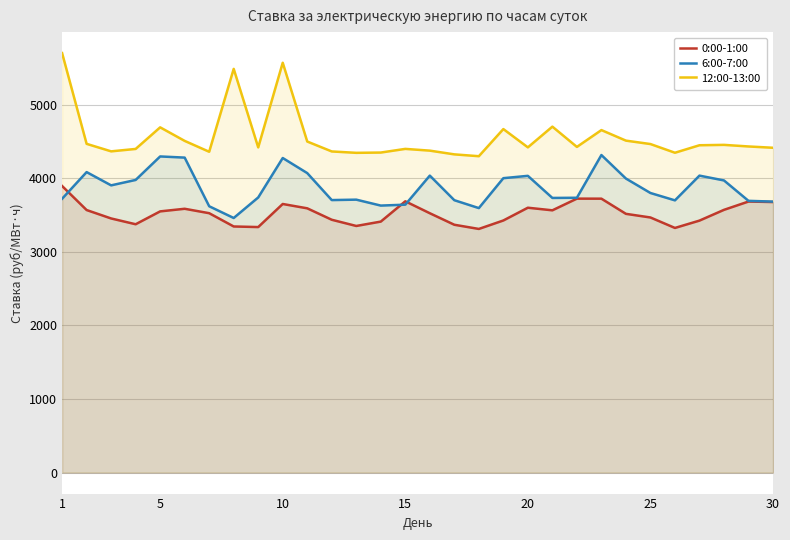

What is the minimum value shown in the chart?

3310.4